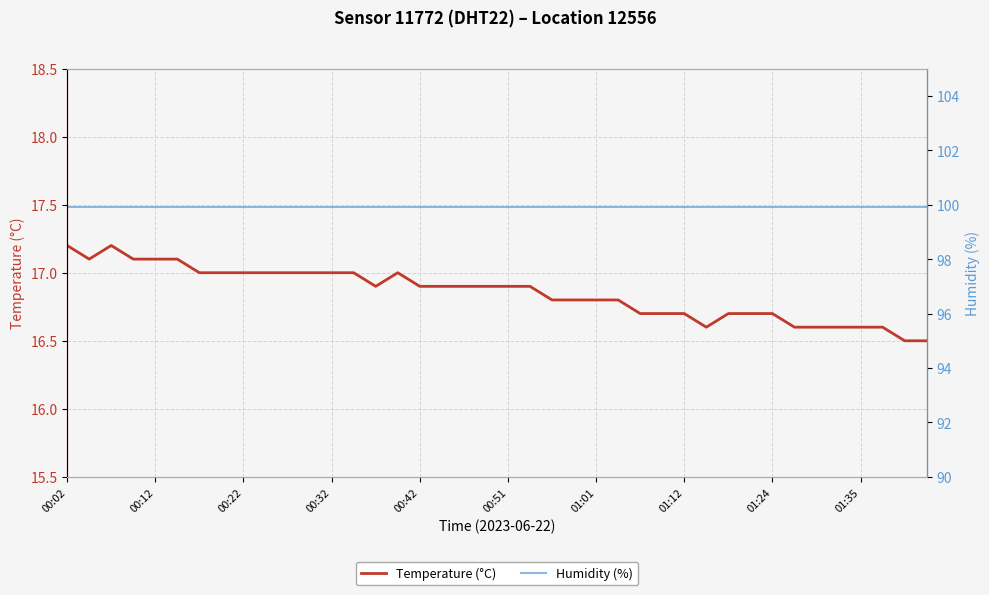

True or false: Humidity (%) and Temperature (°C) intersect in this chart.

False